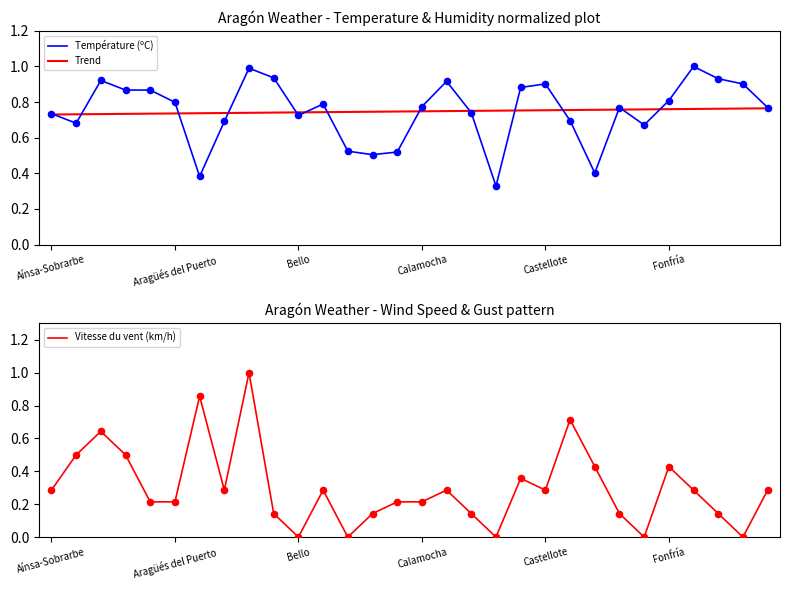

Which series has the largest total across all categories?

Température (ºC)